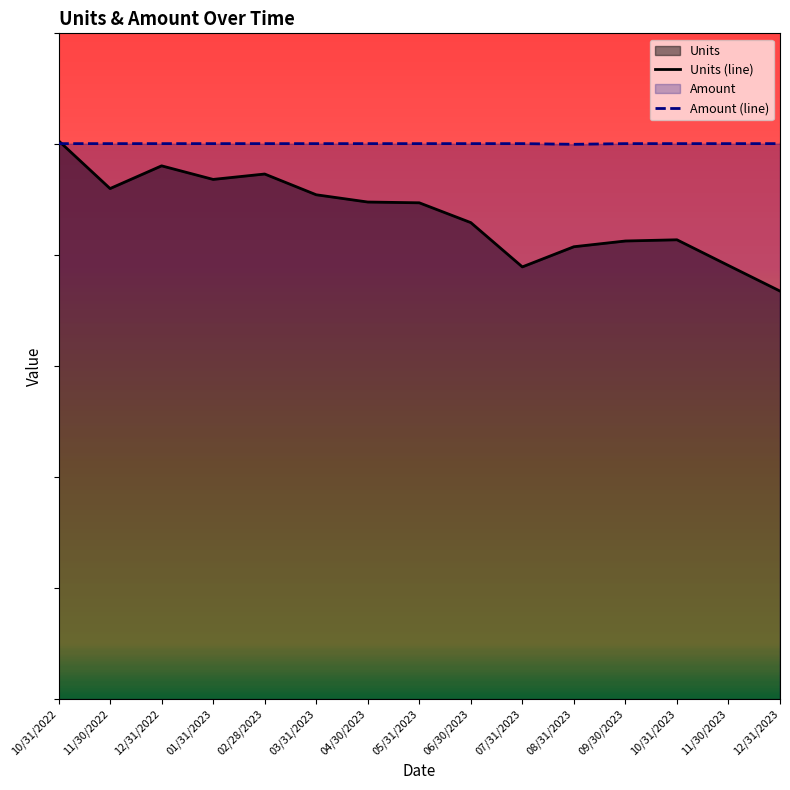

Rank the series by their average value, from highest to lowest.

Amount (line), Units (line)